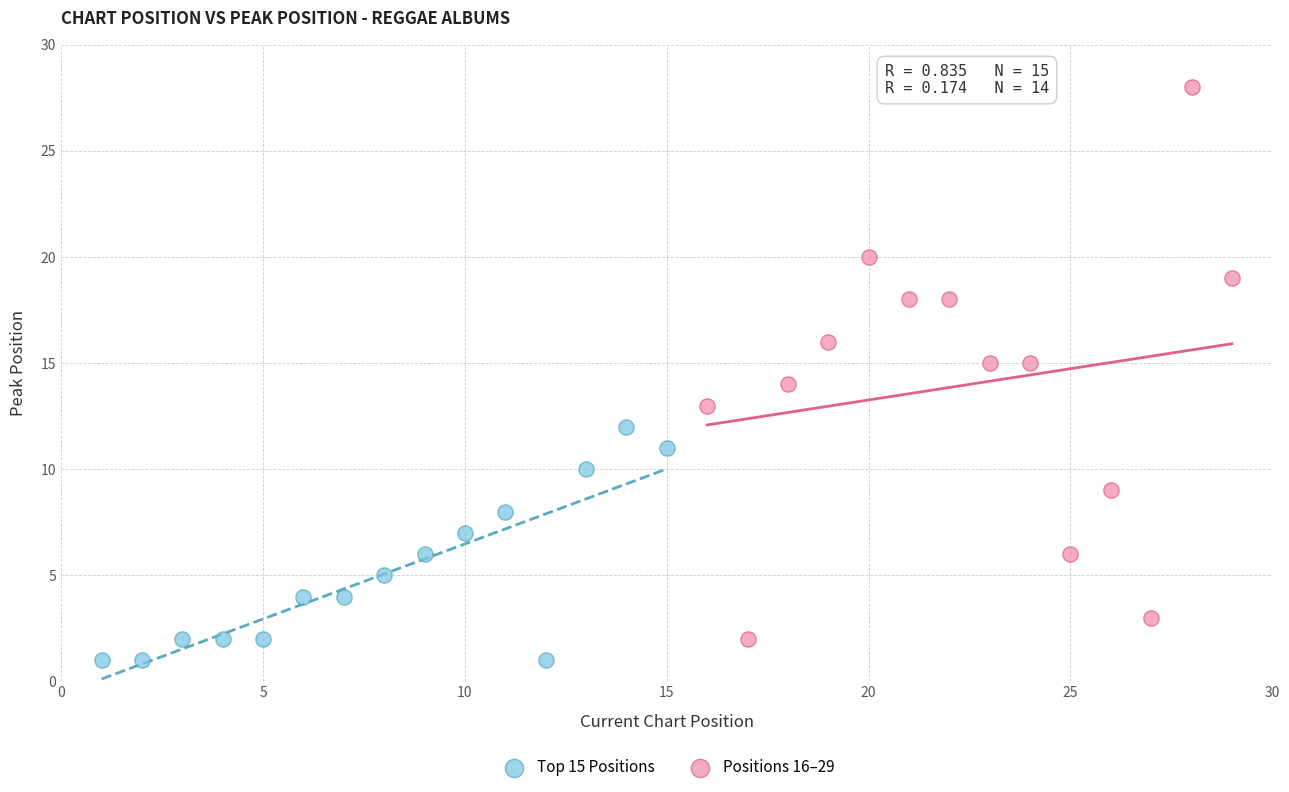

Which series reaches the minimum Y coordinate?

Top 15 Positions